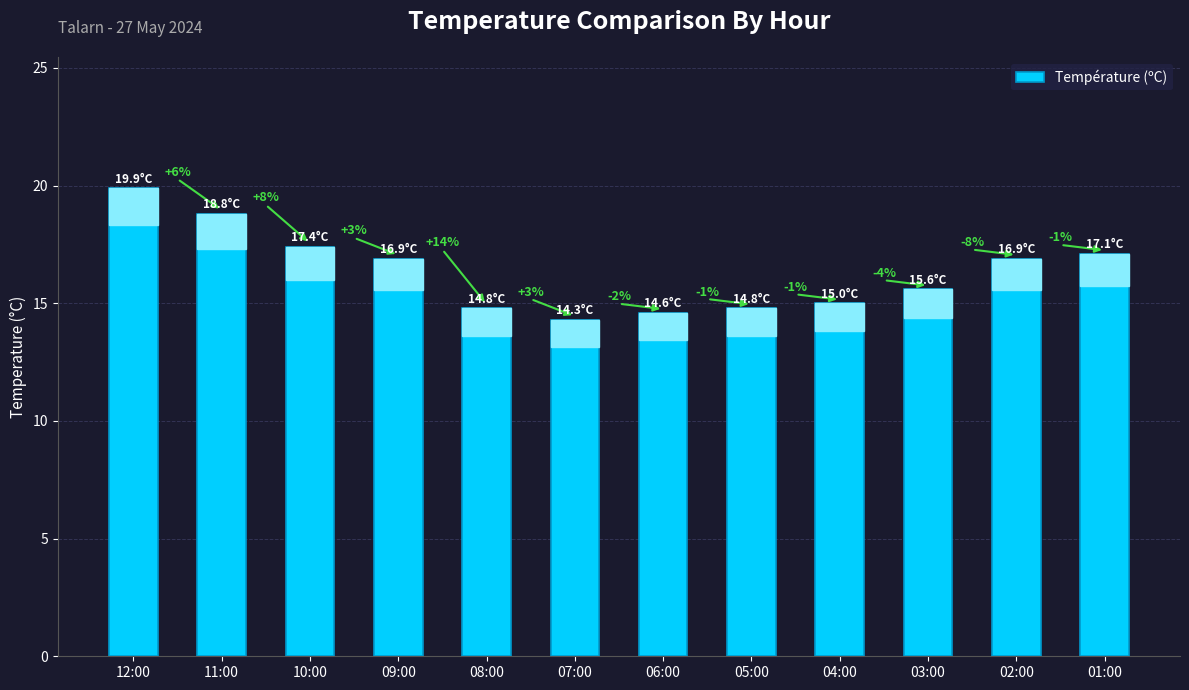

What is the change in value from 05:00 to 03:00?

+0.8